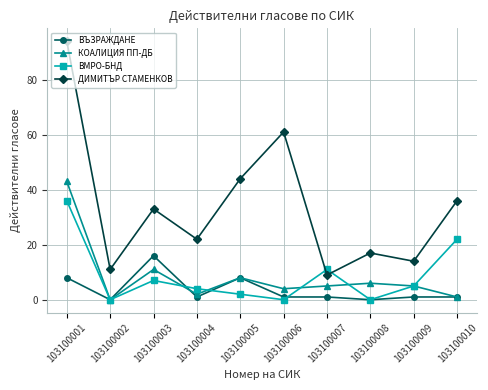

Is it true that ДИМИТЪР СТАМЕНКОВ equals 8 at 103100009?

False